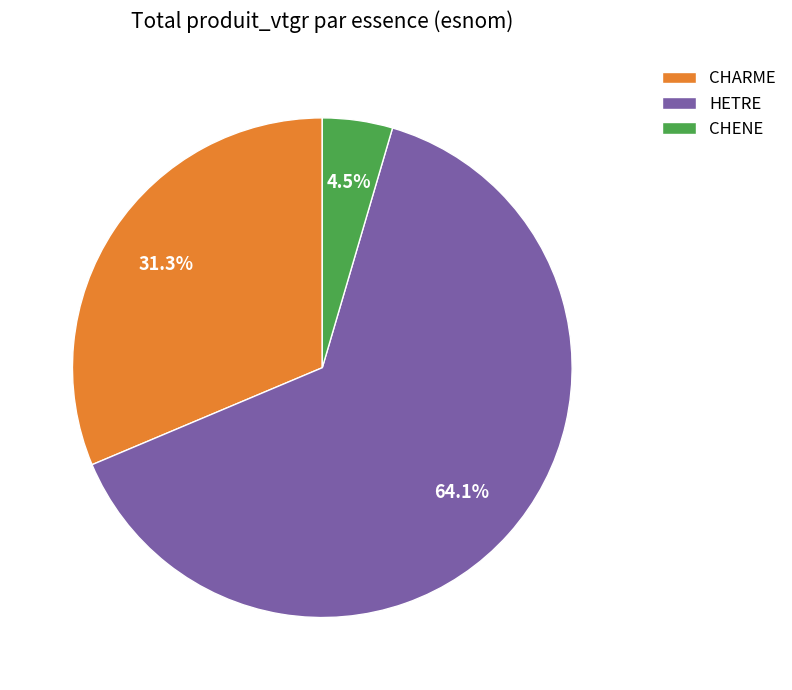

What is the majority slice?

HETRE